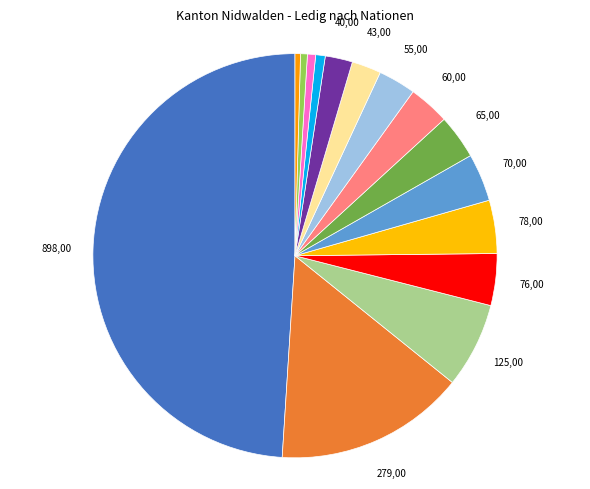

How many segments does this pie chart have?

15